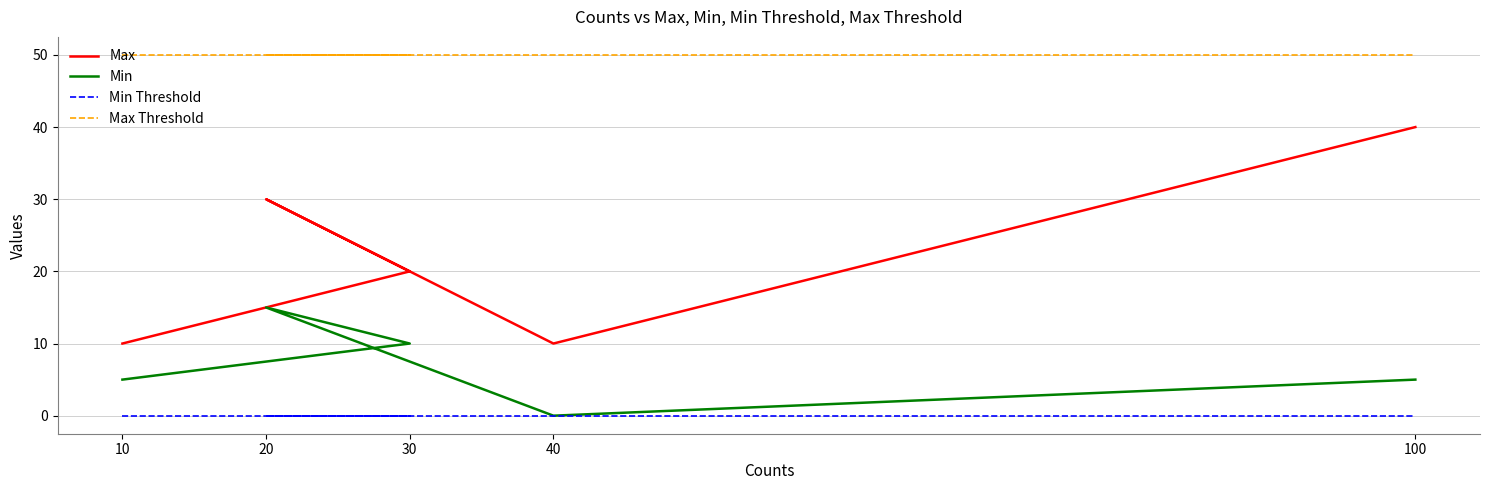

What is the maximum value shown in the chart?

50